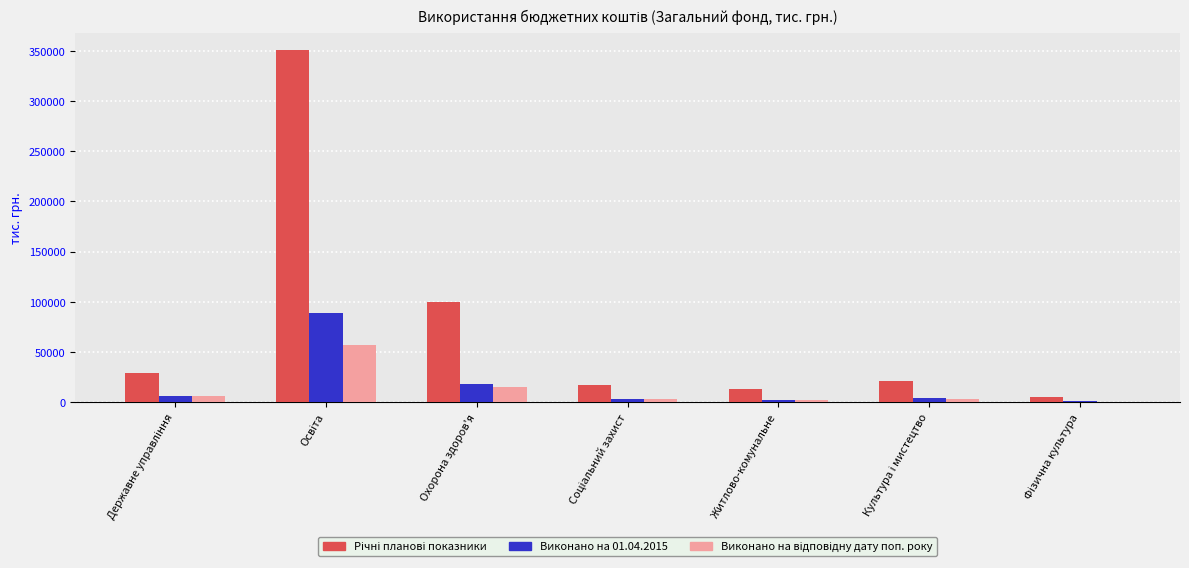

What is the maximum value shown in the chart?

350658.1